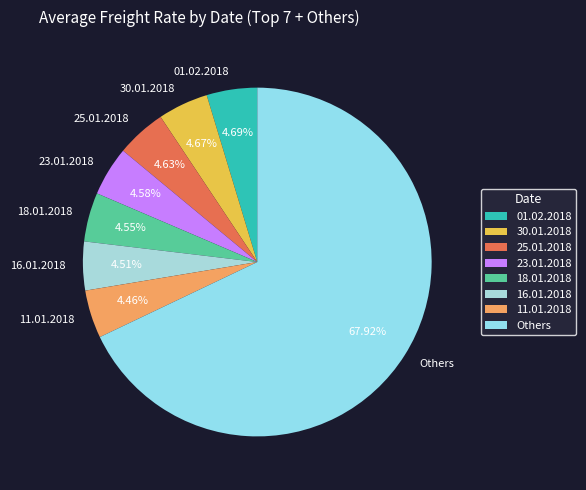

Is the sum of 11.01.2018 and Others greater than half?

Yes